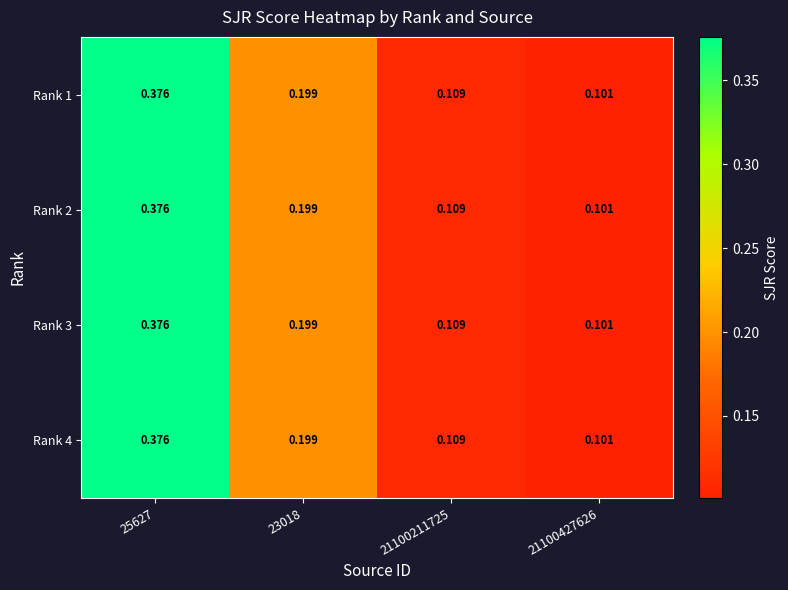

Is the value of Rank 1 at 21100211725 greater than the value of Rank 2 at 25627?

No